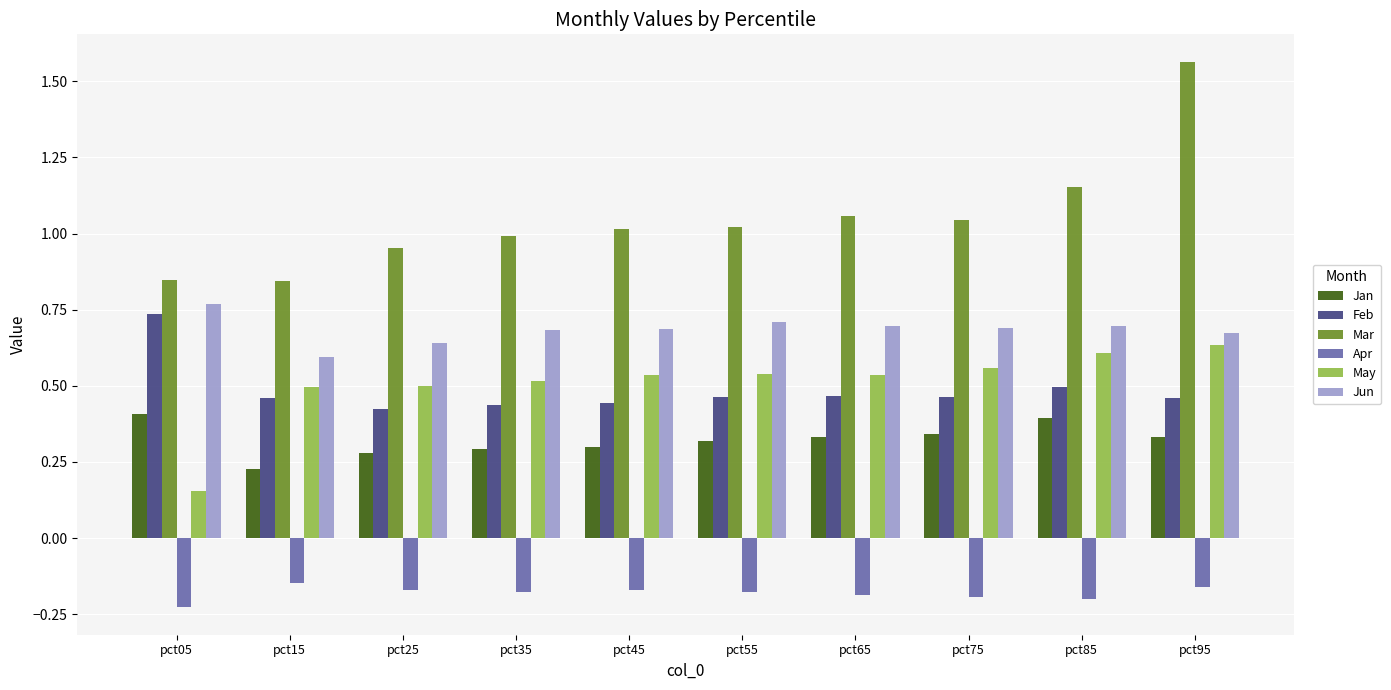

At which label does Jan reach its minimum?

pct15